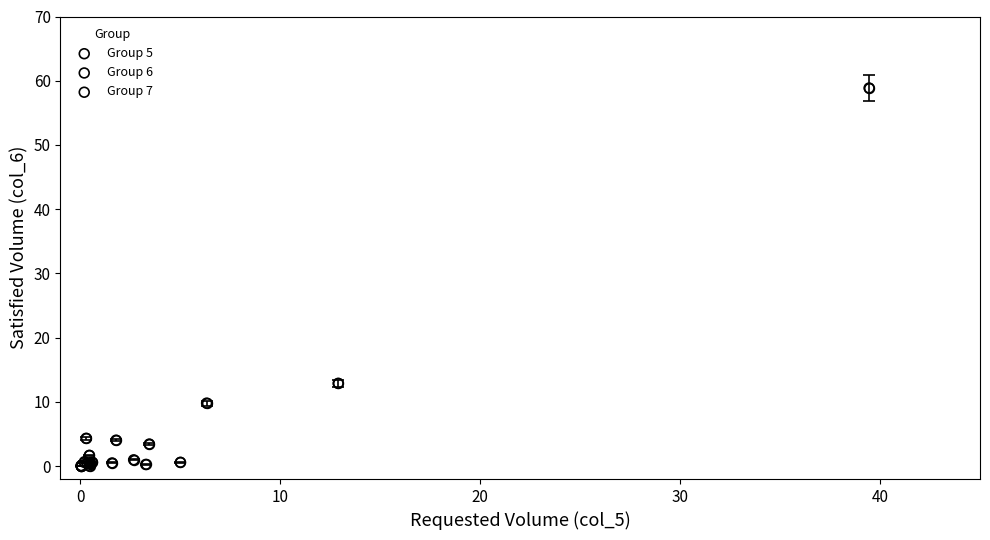

Which series has the largest Y range (max minus min)?

Group 5